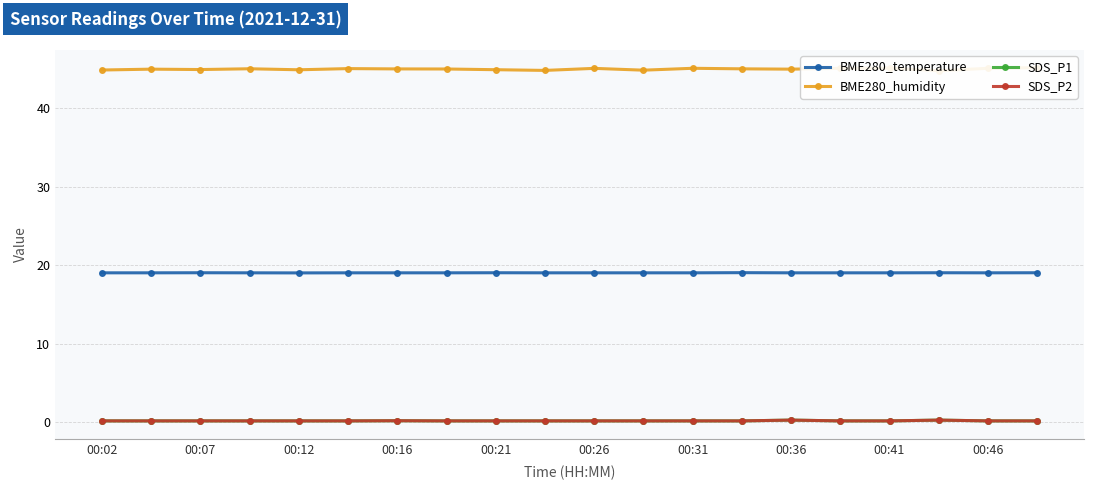

Where is the first local maximum for SDS_P1?

00:16